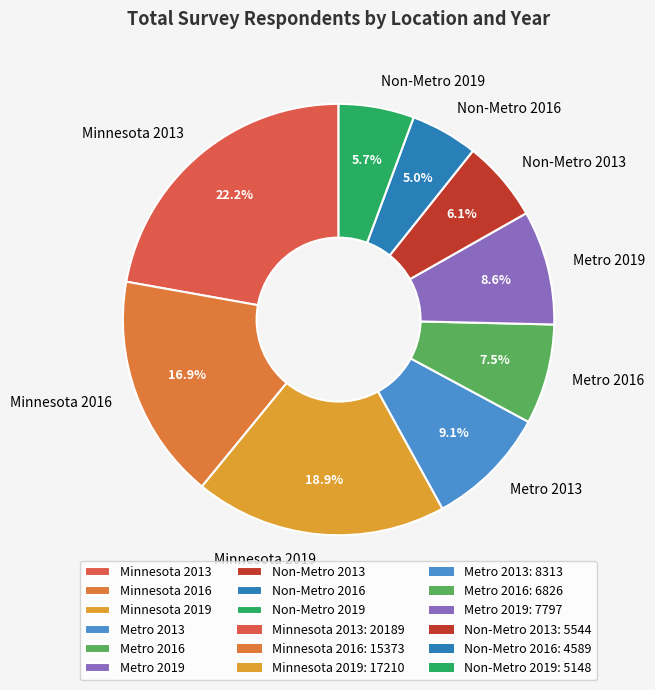

Combined, what portion of the pie is Metro 2016 and Metro 2019?

16.1%